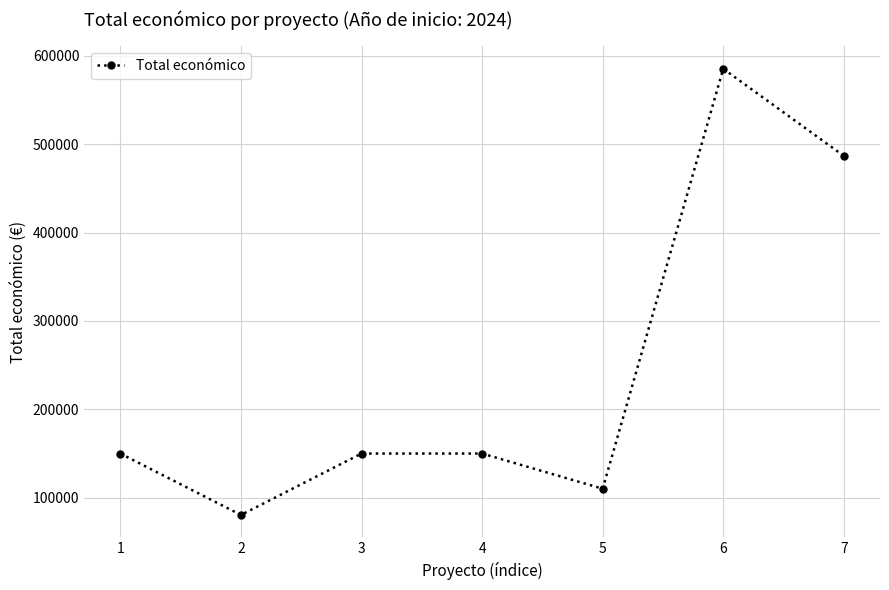

At which category does the chart reach its peak across all series?

6